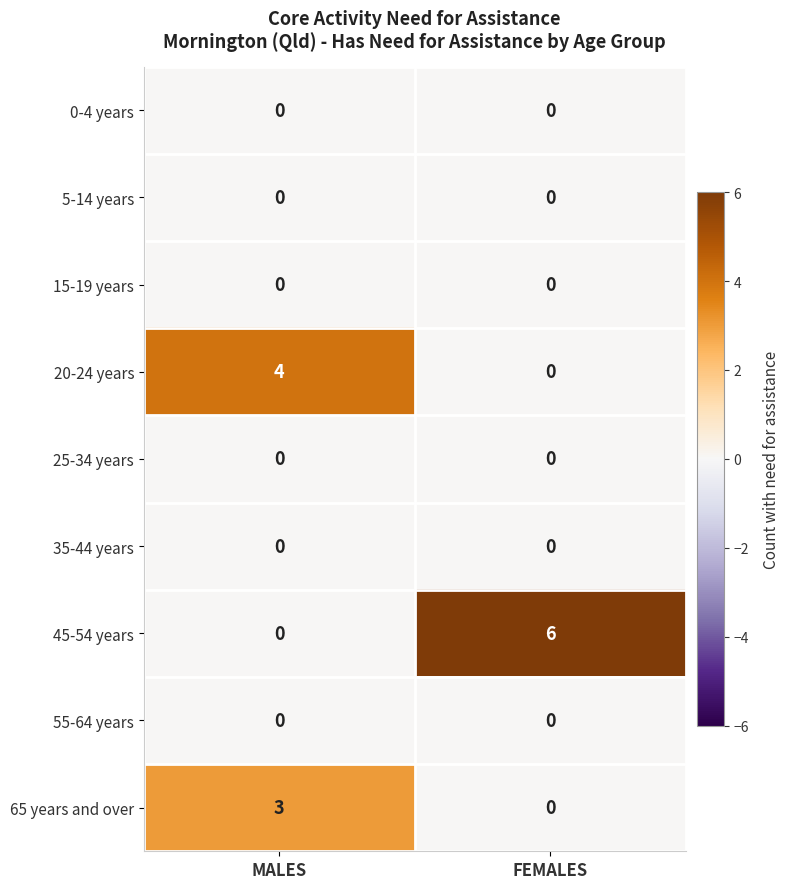

Which category has the highest value across all series?

FEMALES